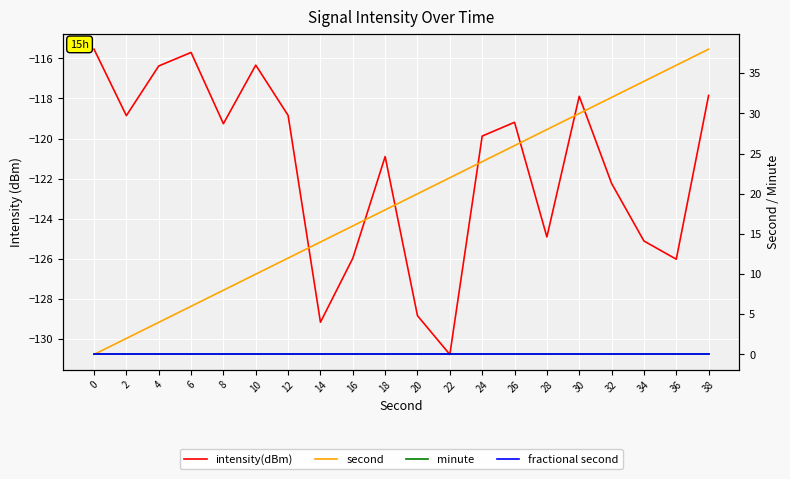

What is the difference between the second values at 14 and 26?

12.0